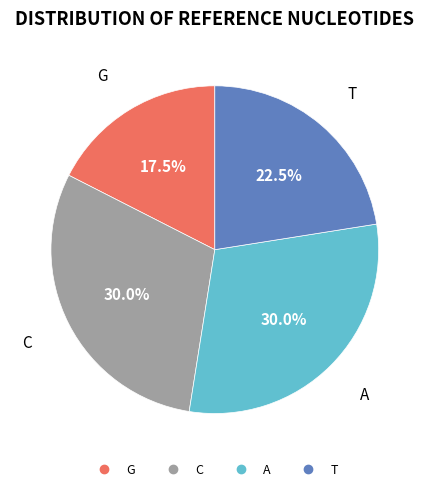

Is the sum of T and G greater than half?

No